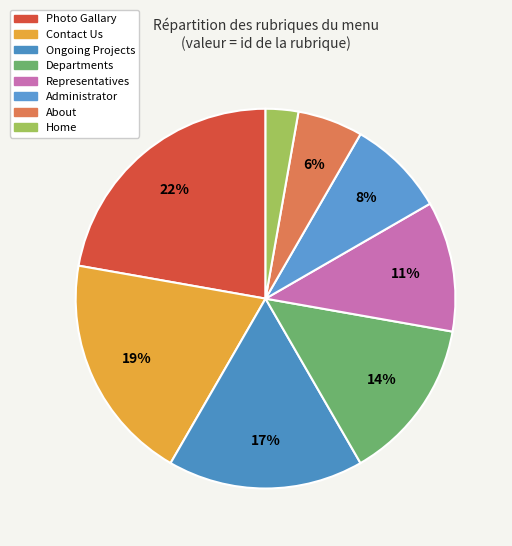

What is the total percentage of Departments and Ongoing Projects?

30.6%